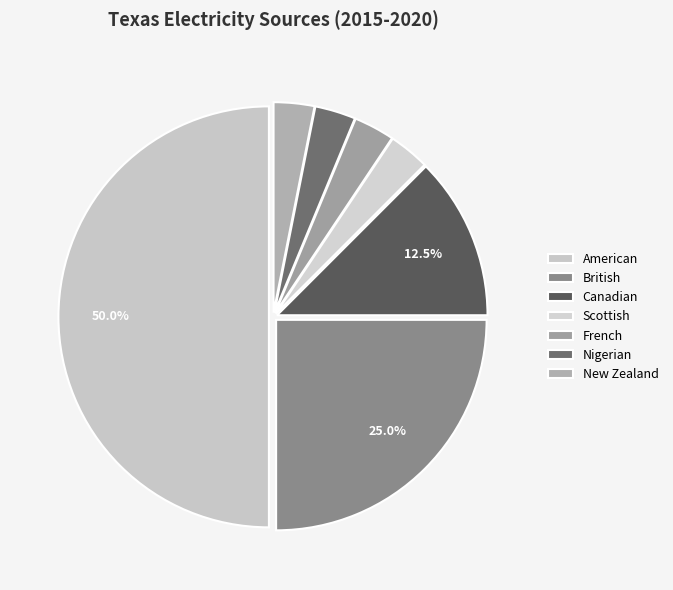

What percentage is the Nigerian slice, to the nearest percent?

3%